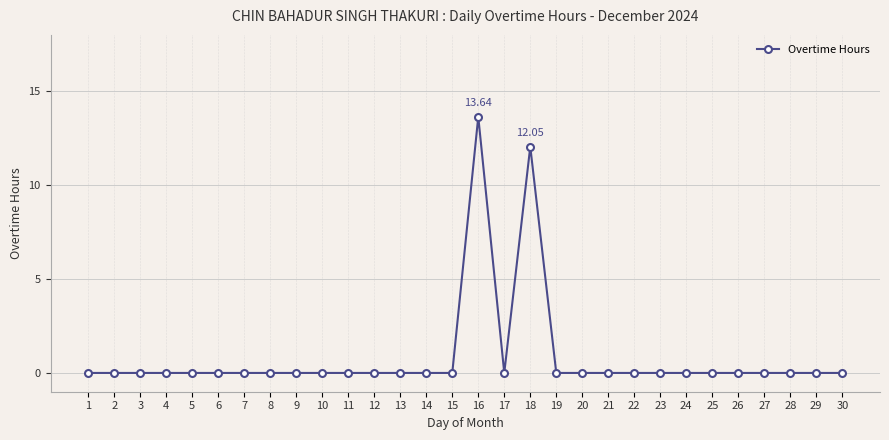

How many series are shown in this chart?

1